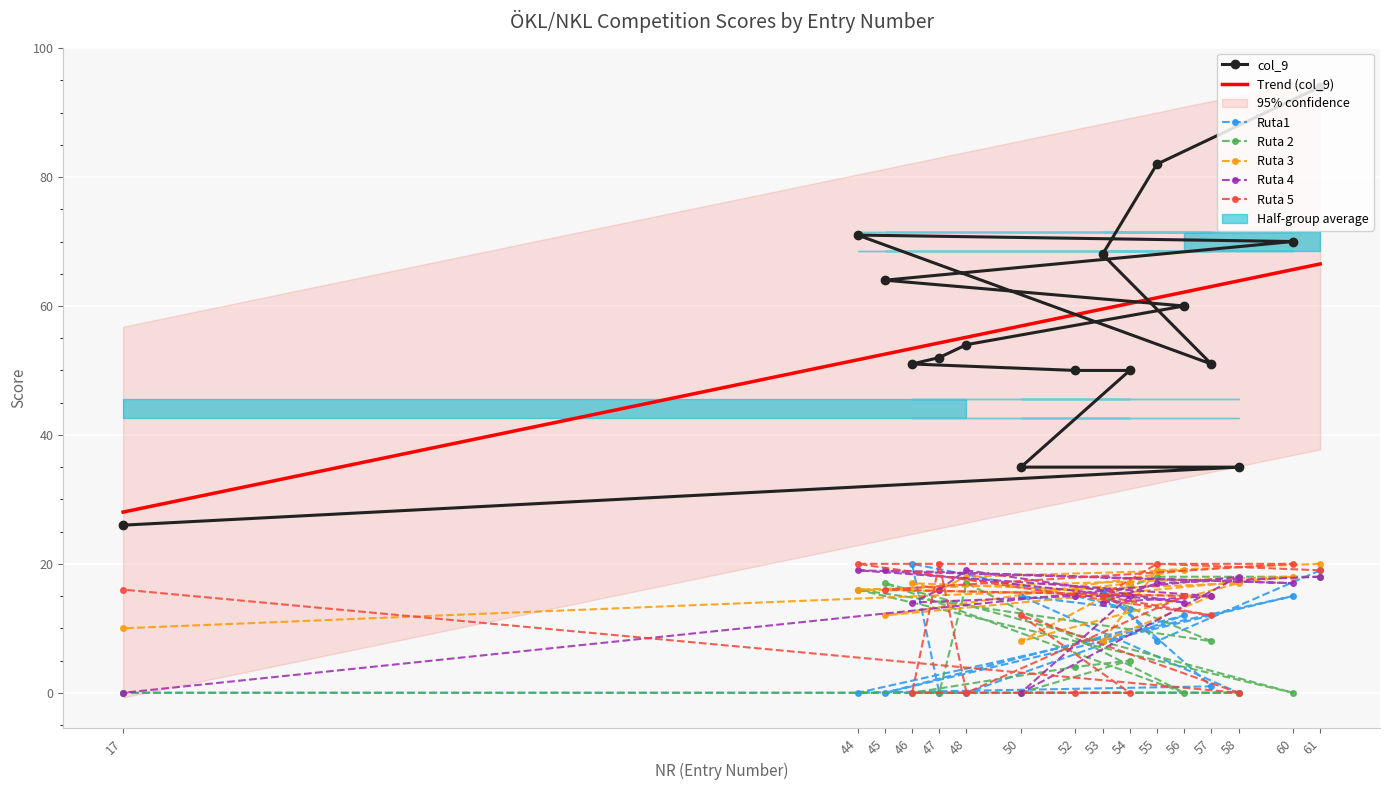

Which series has the widest spread of values?

col_9